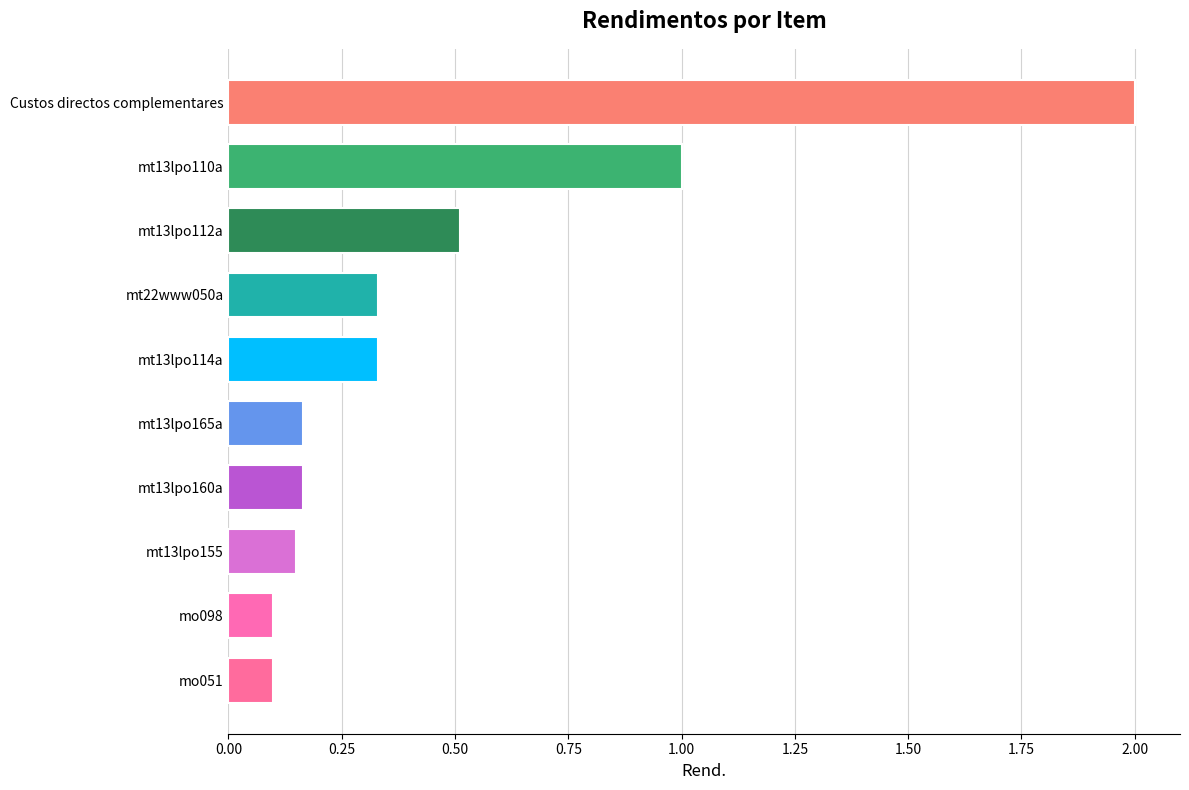

Does the chart contain any negative values?

No